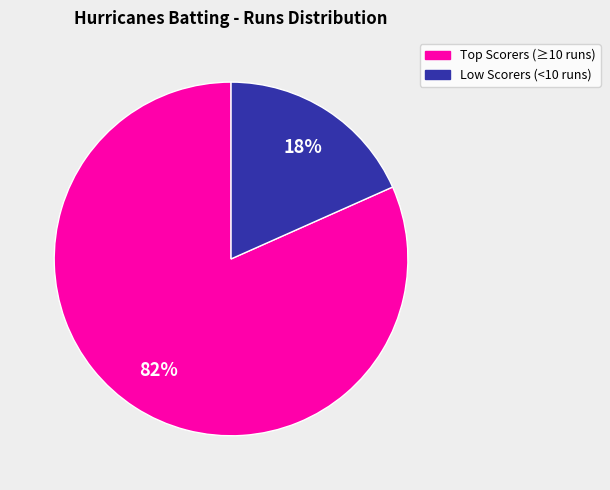

Is there any slice that represents more than half of the pie?

Yes